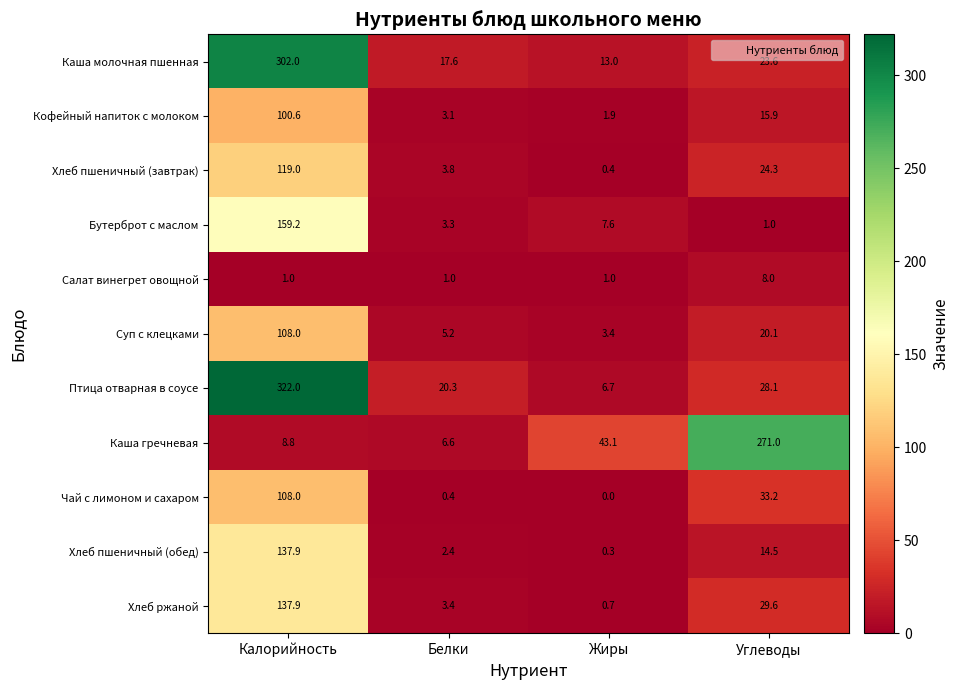

What is the total value across all series at Калорийность?

1504.4